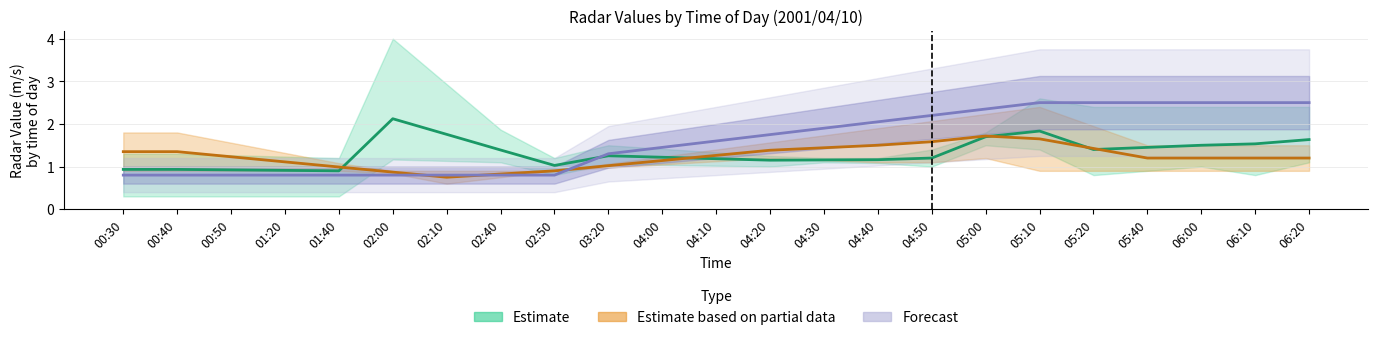

True or false: Estimate based on partial data has more than 0 points higher than both neighbors.

True